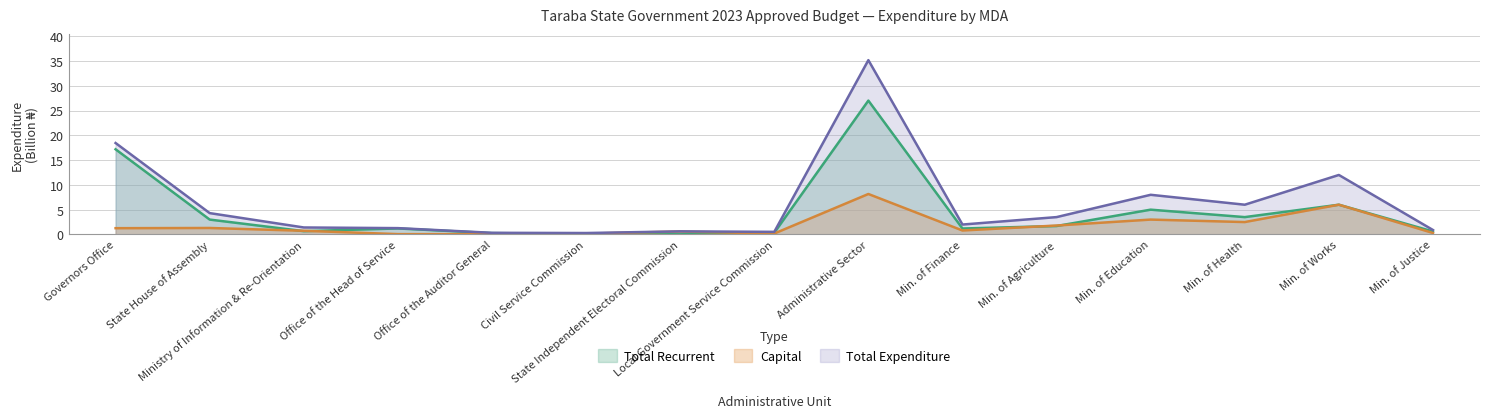

How many lines are shown in the chart?

3